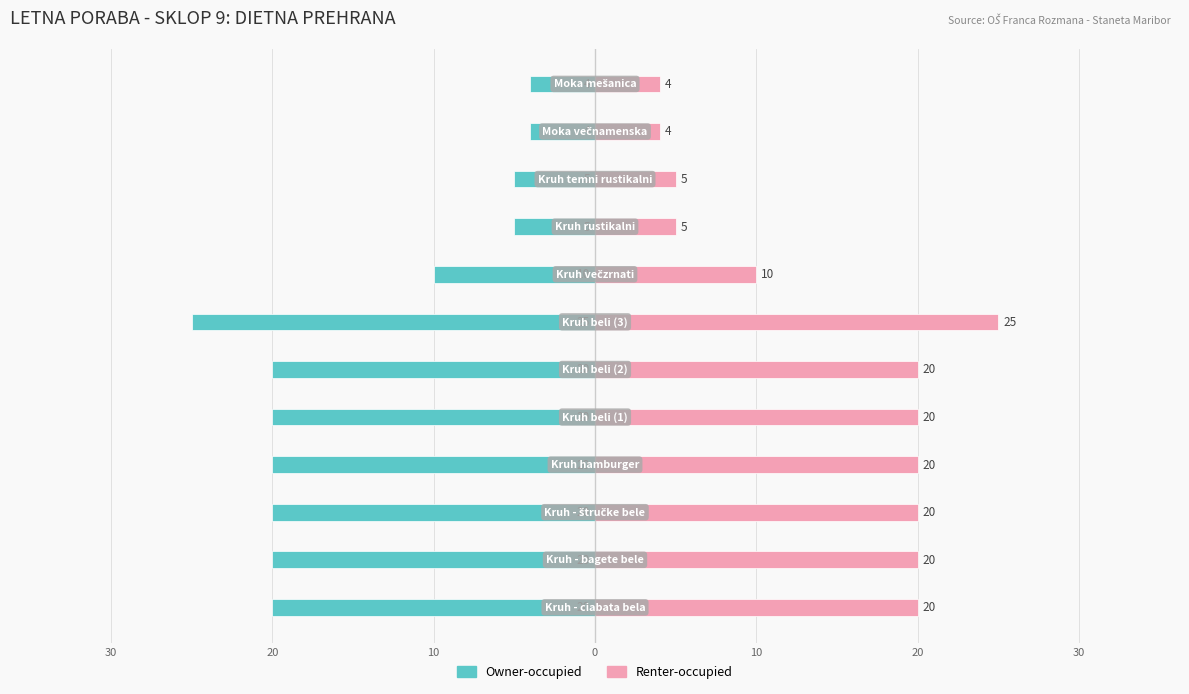

The Renter-occupied series shows 14 at 30. True or false?

False